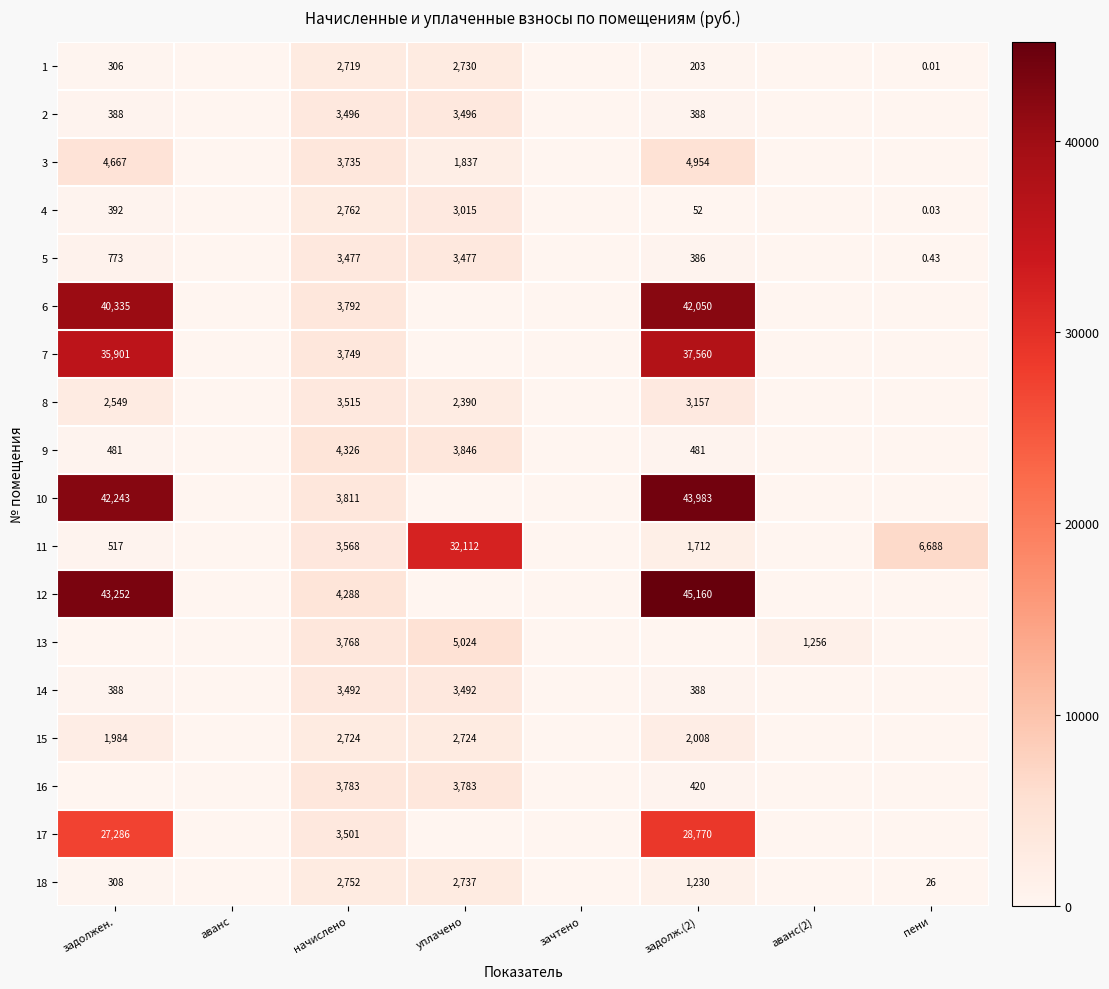

Is the value of 3 at начислено greater than the value of 15 at задолж.(2)?

Yes